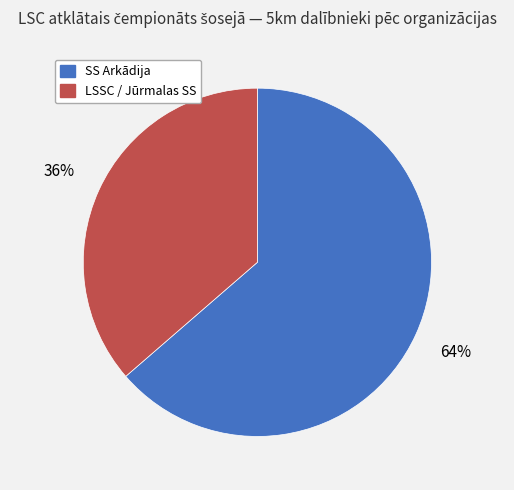

Between SS Arkādija and LSSC / Jūrmalas SS, which is larger?

SS Arkādija